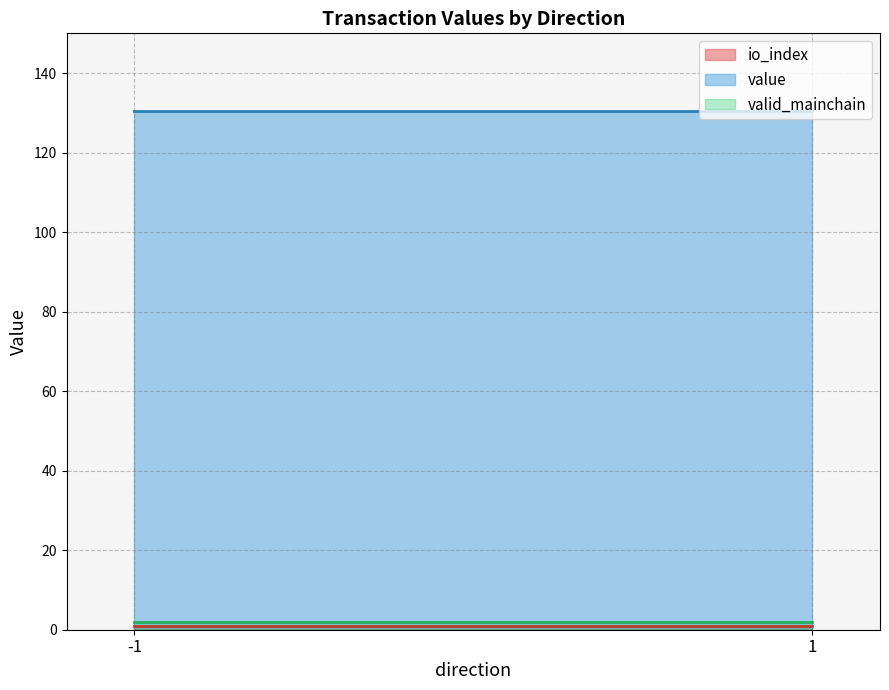

Between -1 and 1, which series saw the biggest shift?

io_index